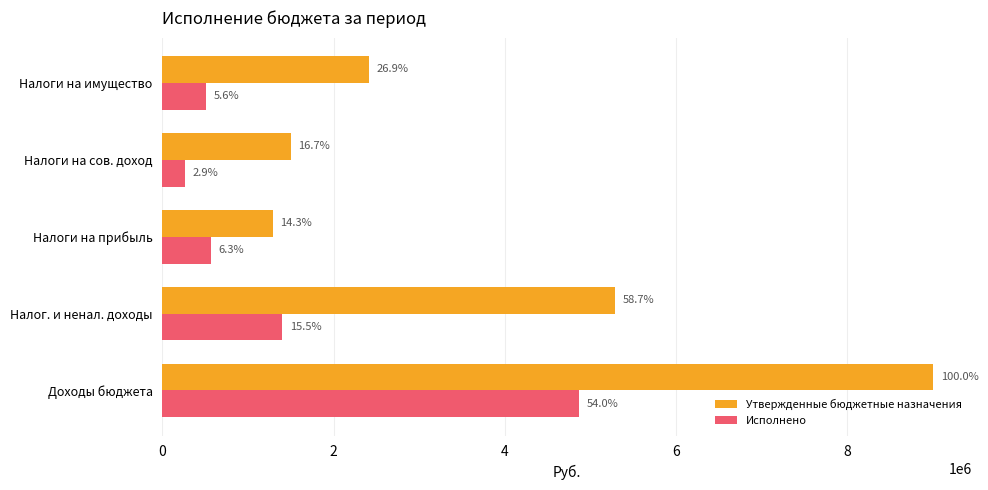

Rank the series by their average value, from highest to lowest.

Утвержденные бюджетные назначения, Исполнено